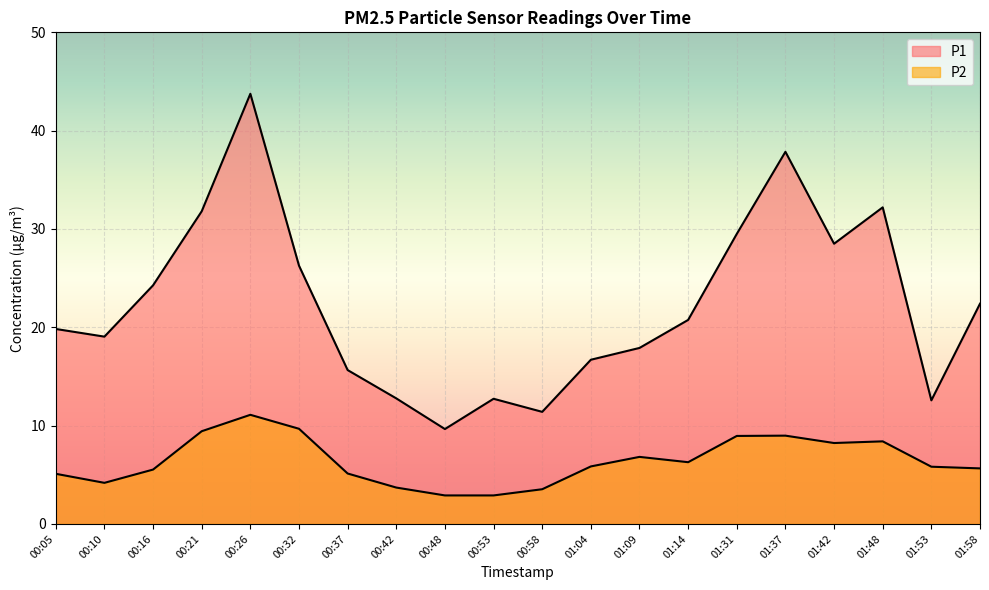

Is the value of P2 at 00:37 greater than the value of P1 at 00:16?

No